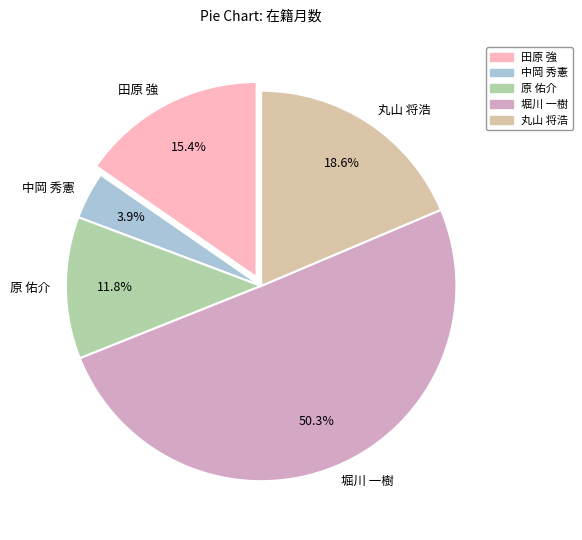

How many segments does this pie chart have?

5